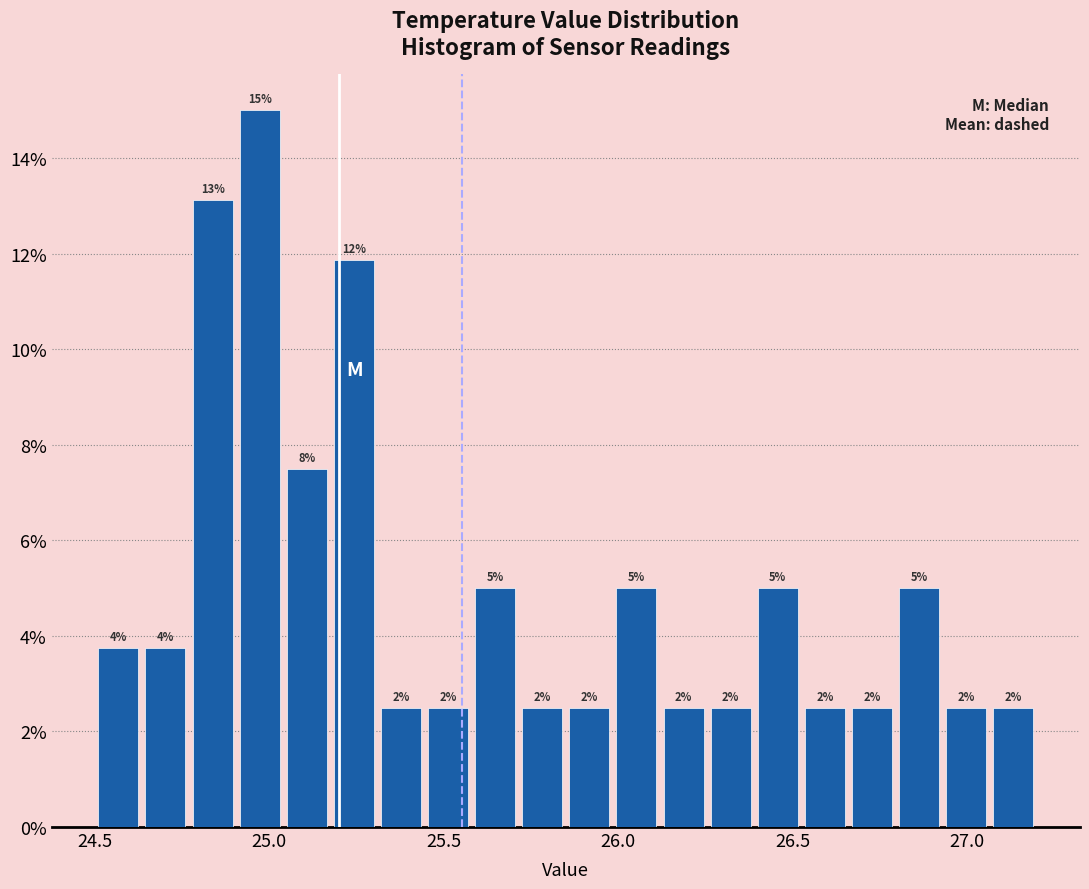

Around what value on the x-axis is the tallest bar? Give the approximate position of its centre, as read against the axis.

24.95